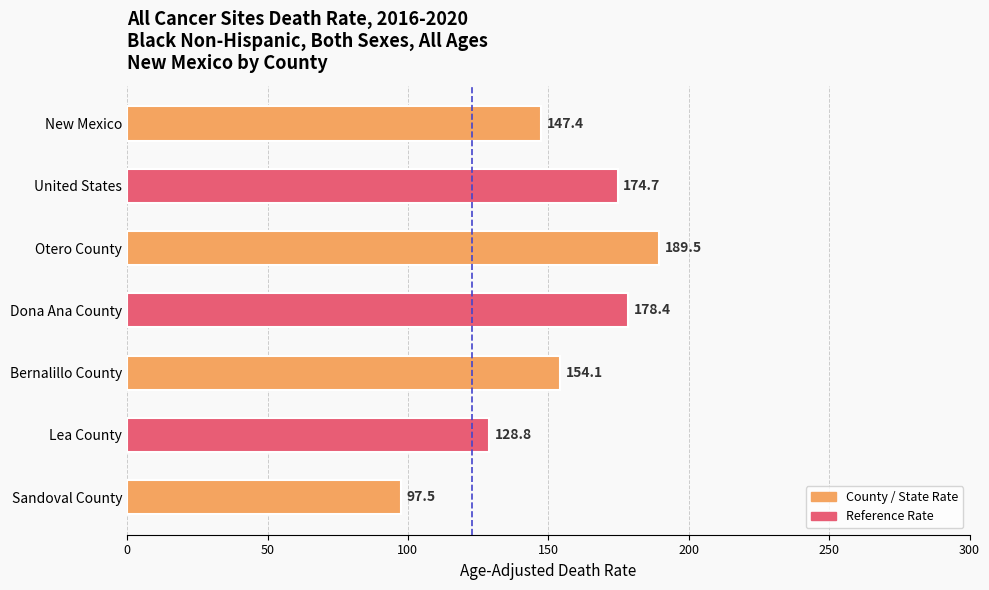

How many data points does each series have?

7